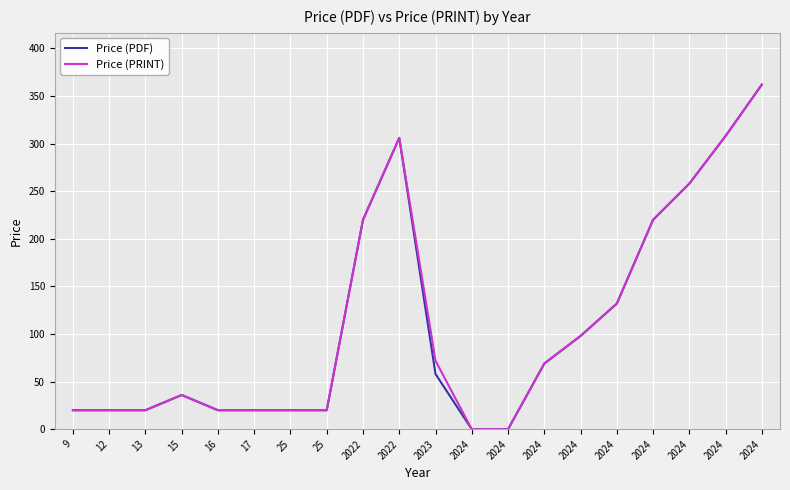

Where does the Price (PDF) series first go above 58?

2022